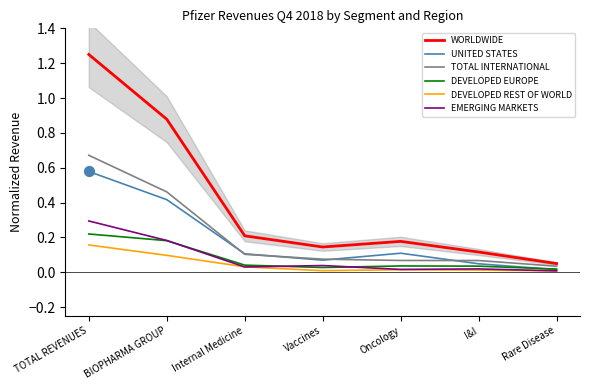

What is the total value across all series at Oncology?

0.4